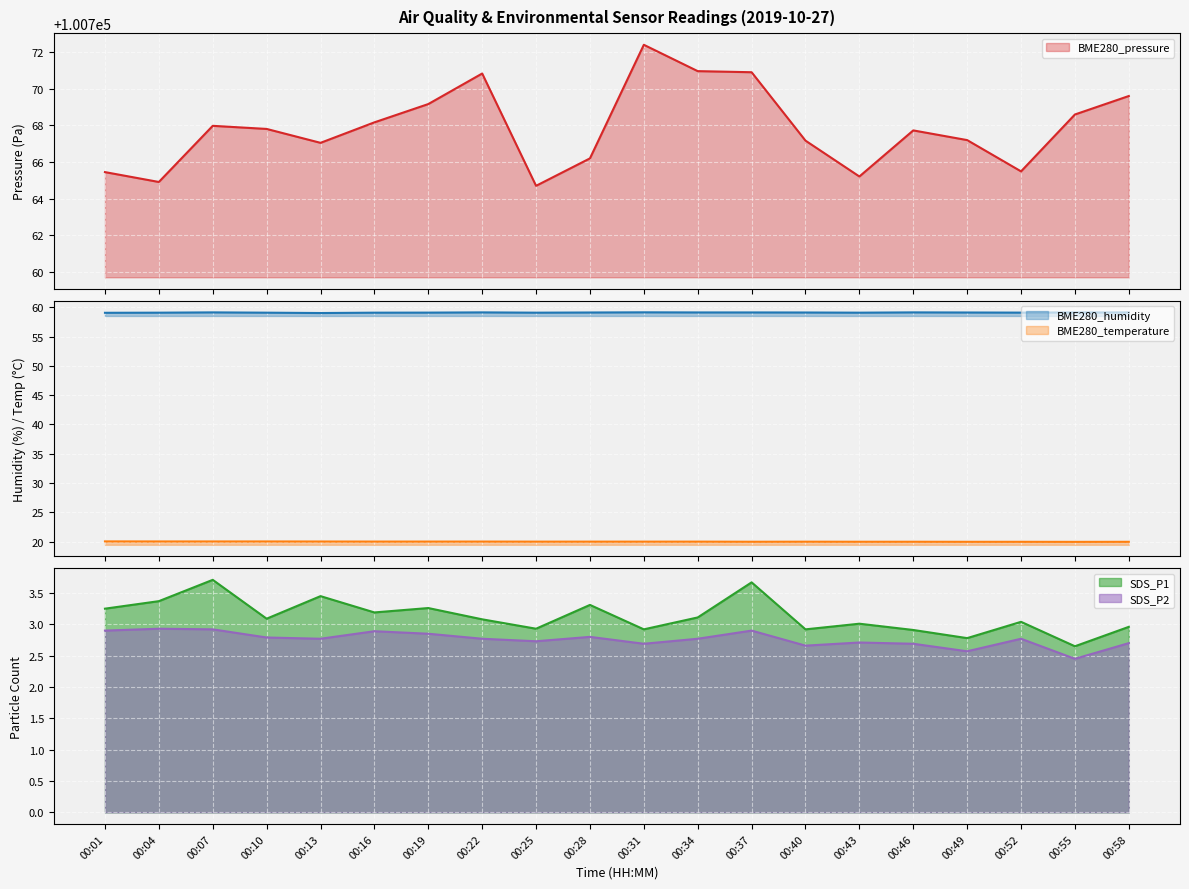

At which category does the chart reach its peak across all series?

00:31